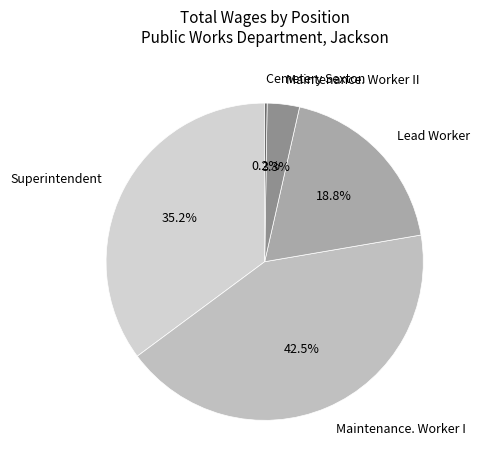

Is there a majority slice in this chart?

No